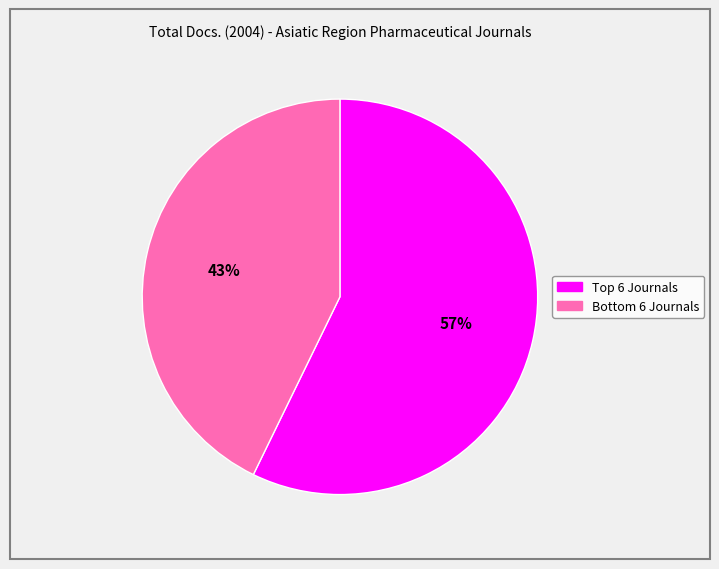

Does any single category account for the majority?

Yes